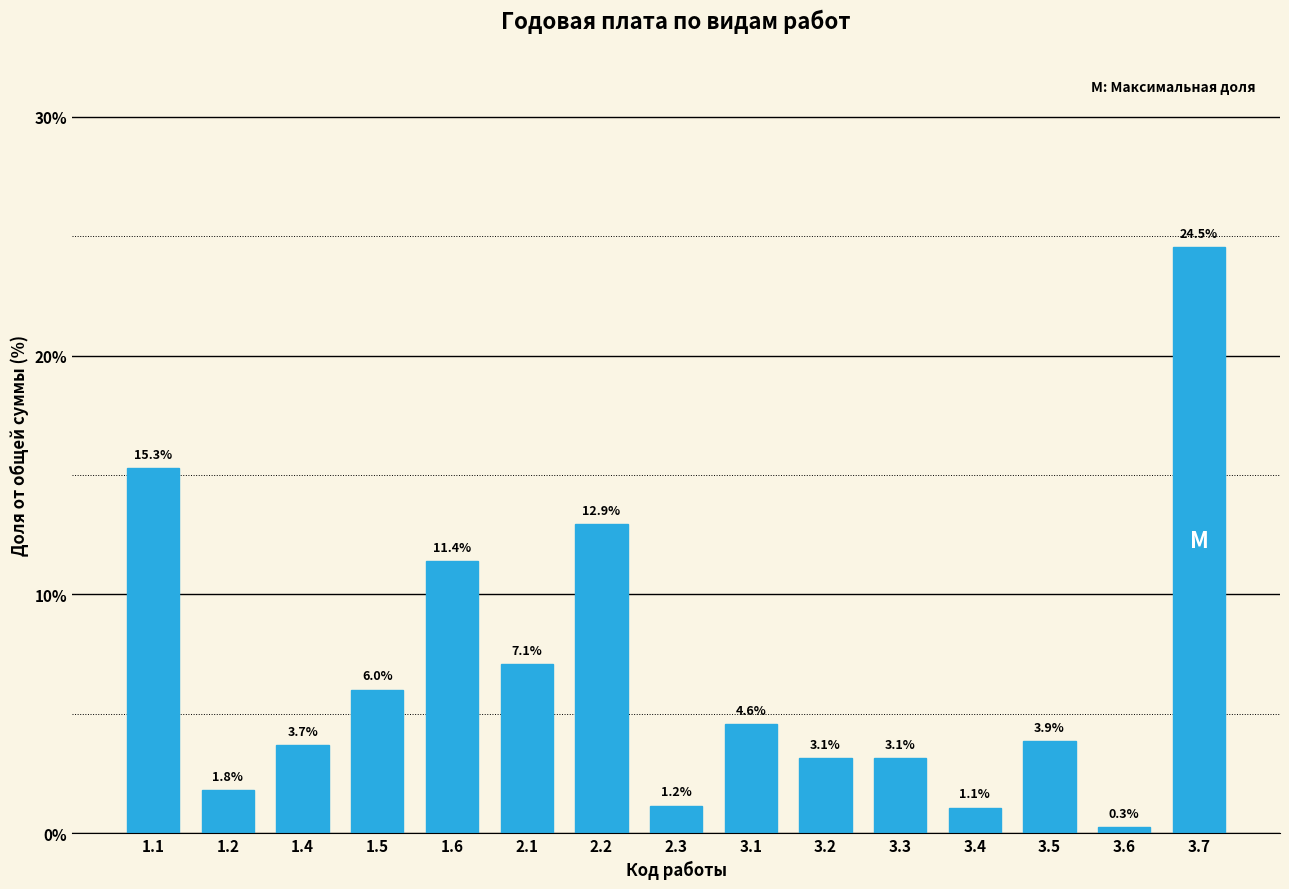

Reading right to left, what are all the values shown in this chart?

24.5	0.3	3.9	1.1	3.1	3.1	4.6	1.2	12.9	7.1	11.4	6.0	3.7	1.8	15.3